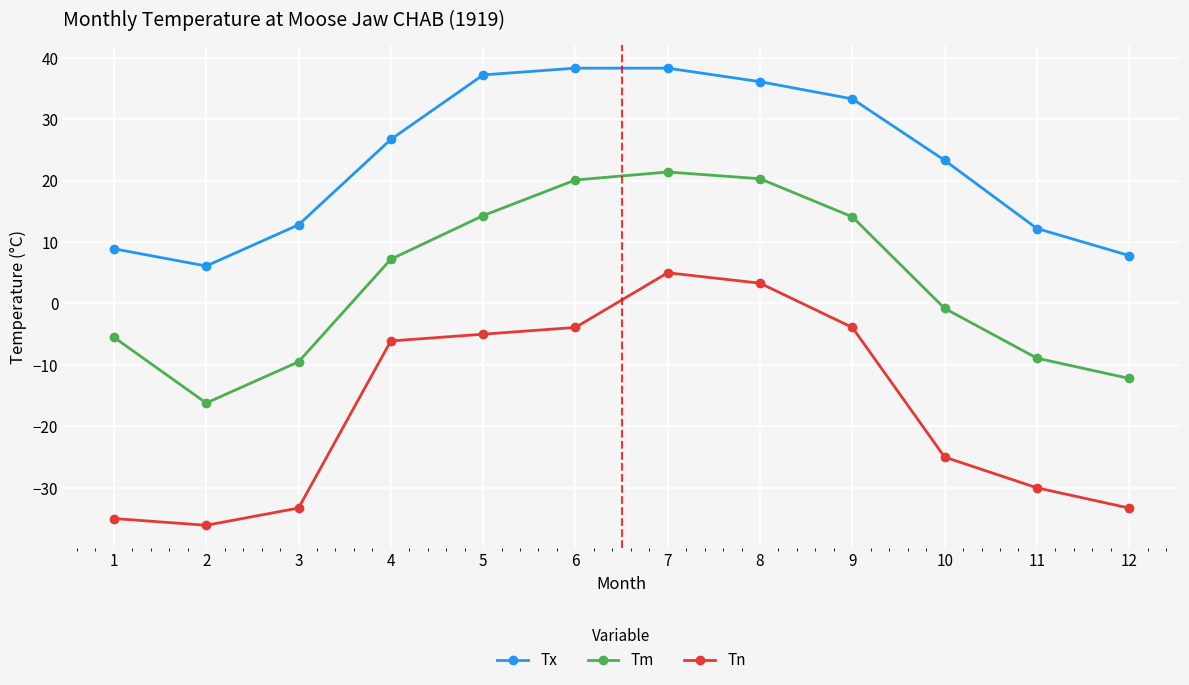

Where is the first local minimum for Tm?

2